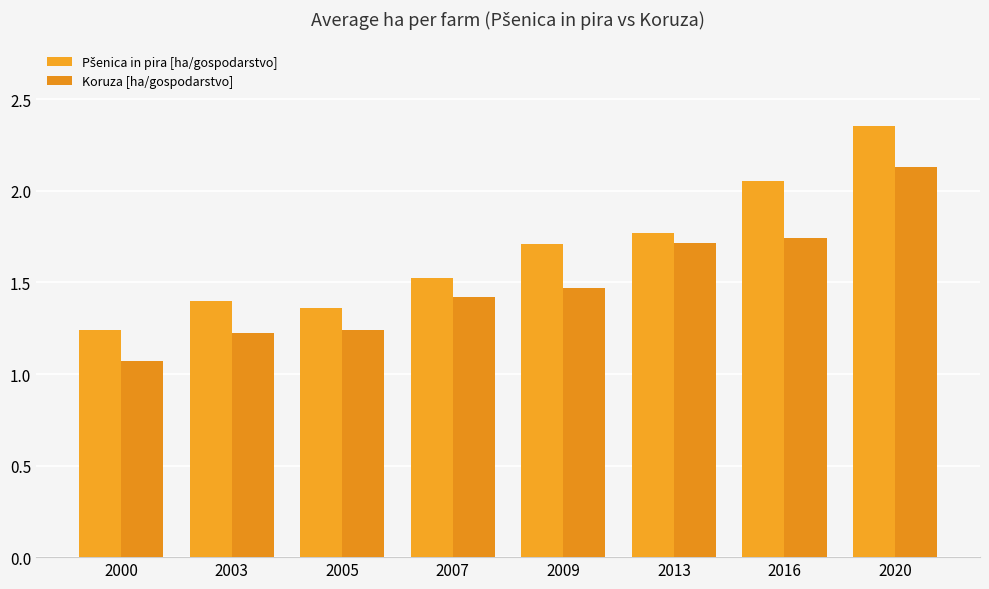

Which label corresponds to the largest value in the chart?

2020